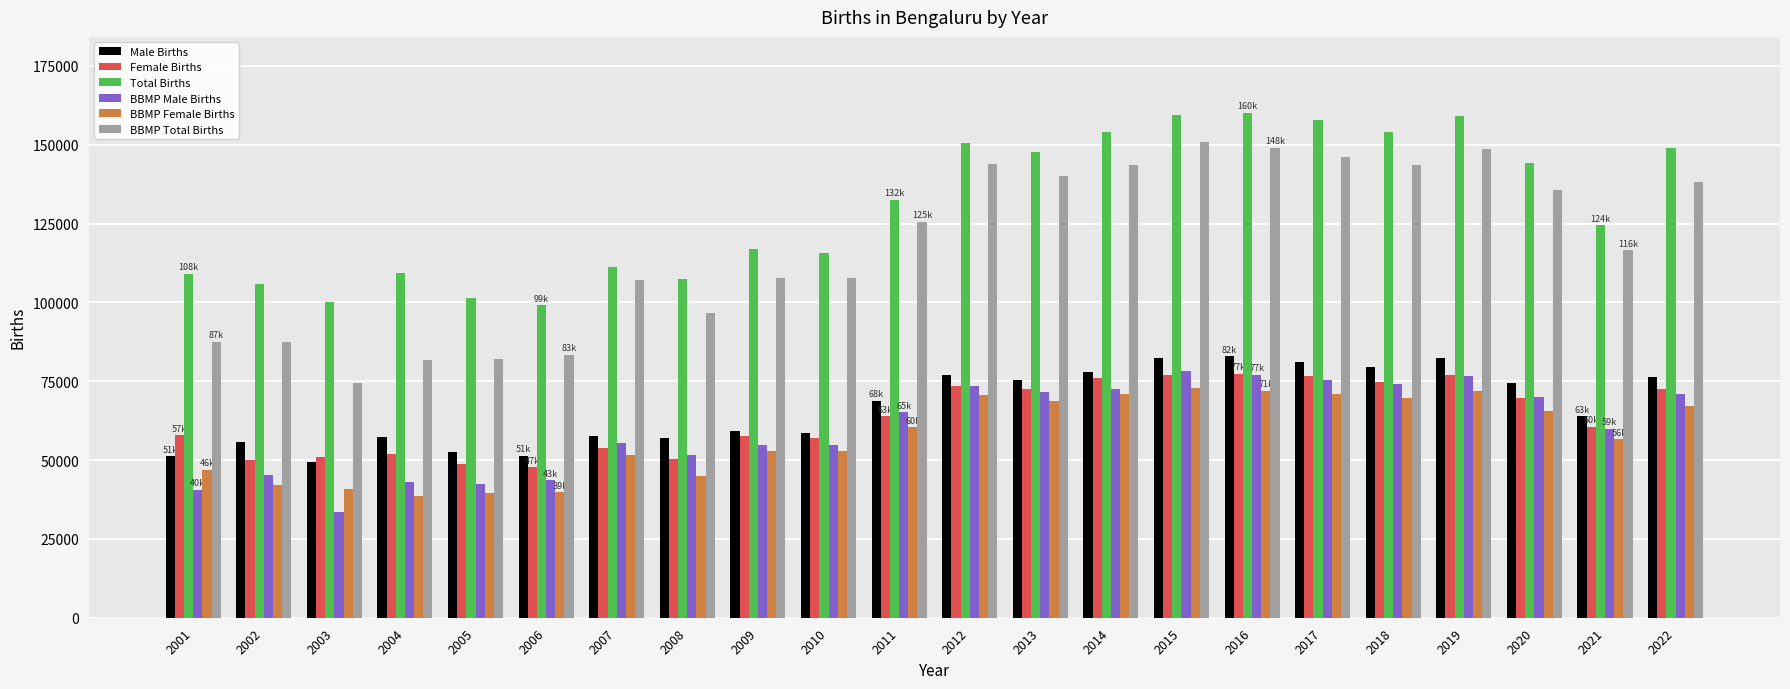

What is the lowest value of the Total Births series?

99062